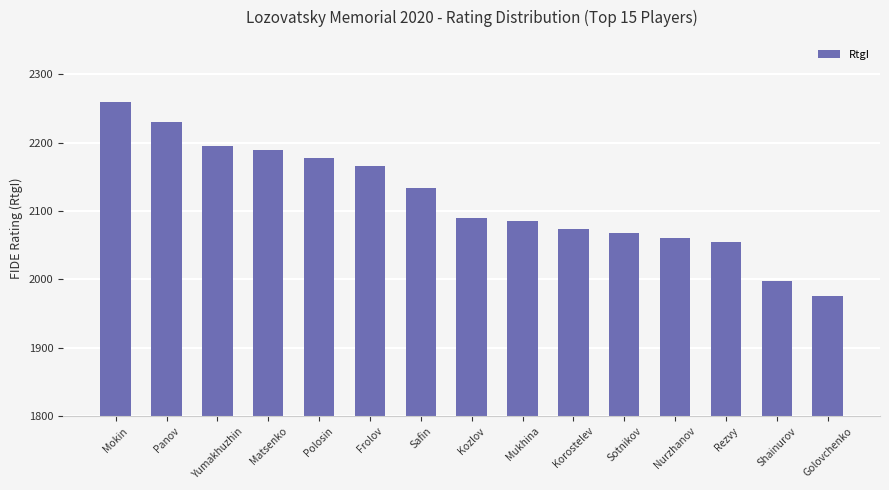

How many data points are less than 2089?

7